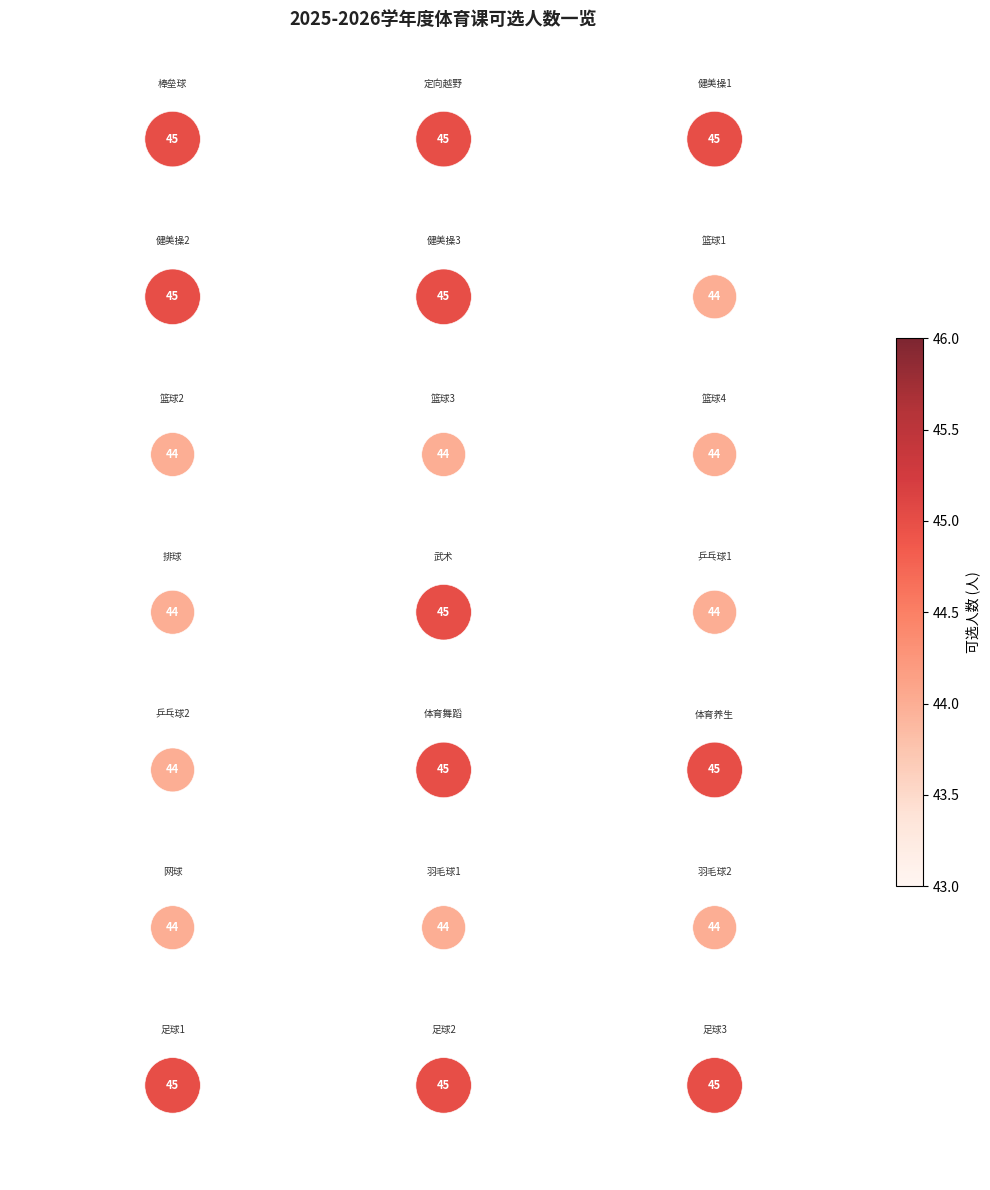

What is the range of Y values (max minus min)?

6